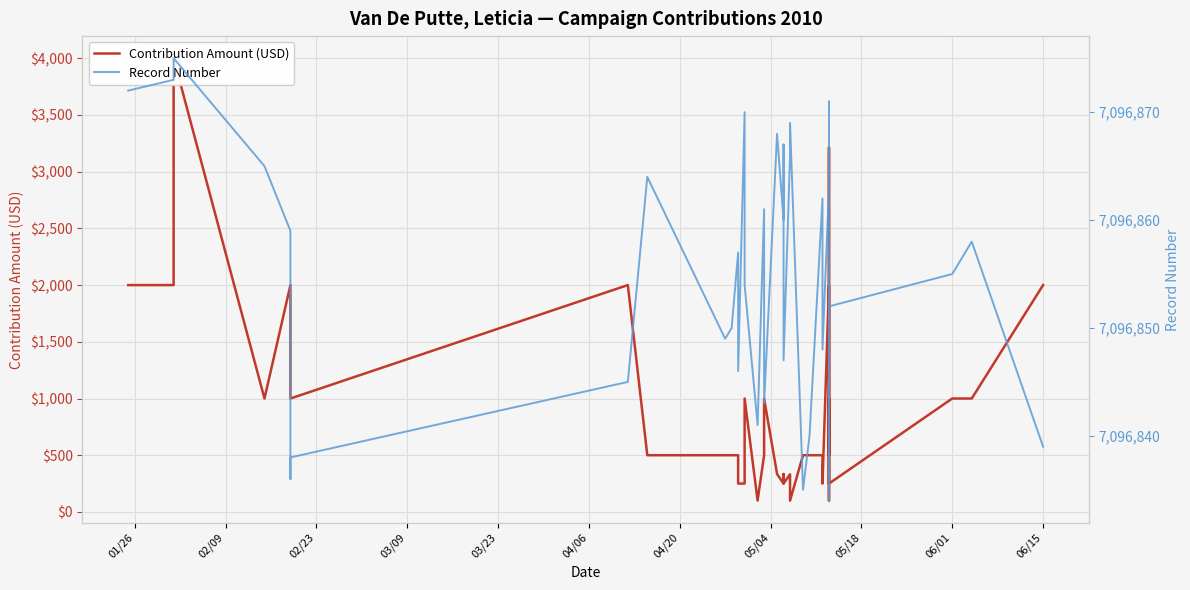

True or false: Contribution Amount (USD) has a value of 164.8 at 16.

False